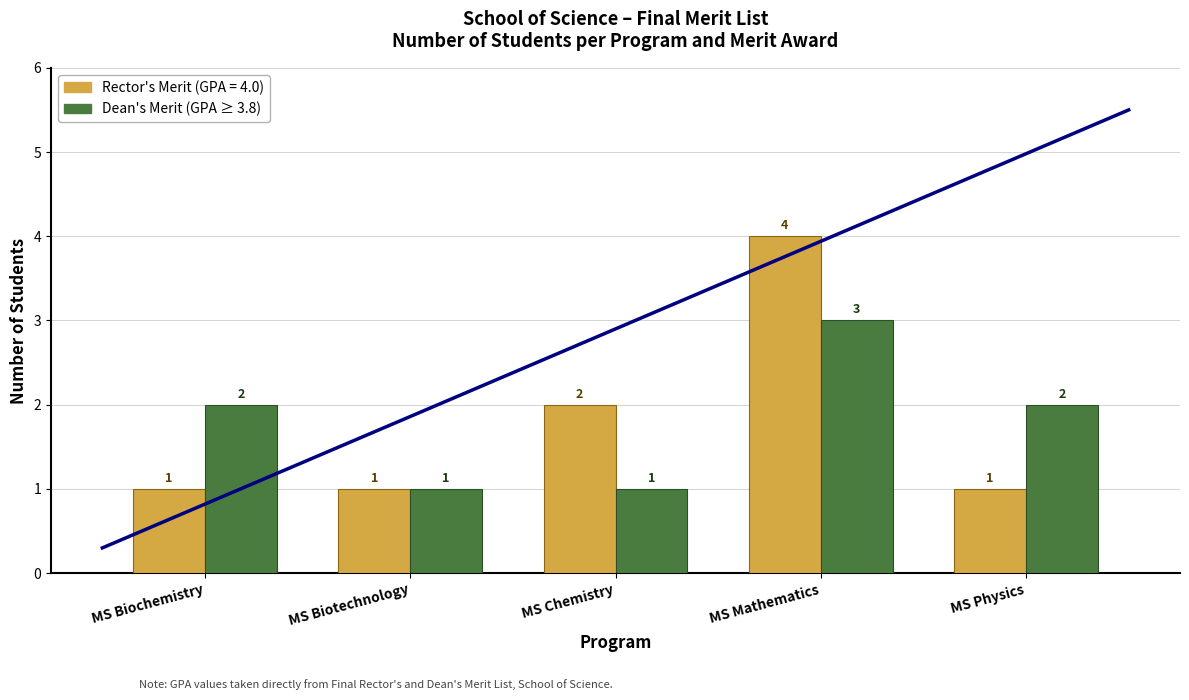

What is the minimum value shown in the chart?

1